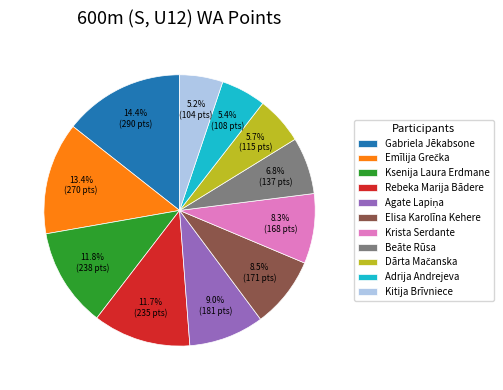

How many slices are in this pie chart?

11